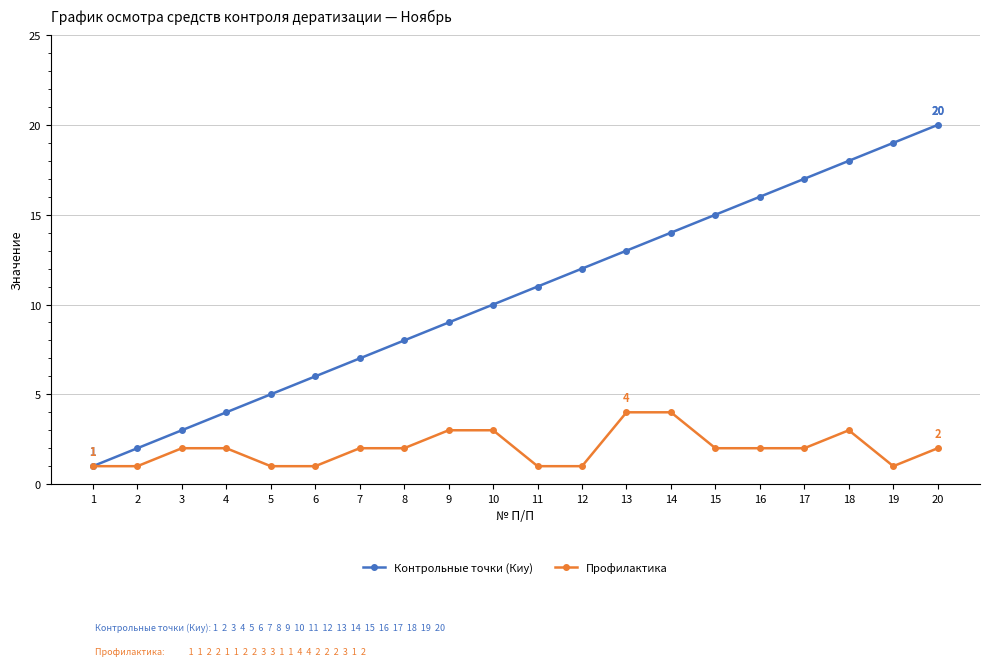

Read the Контрольные точки (Киу) value at 10.

10